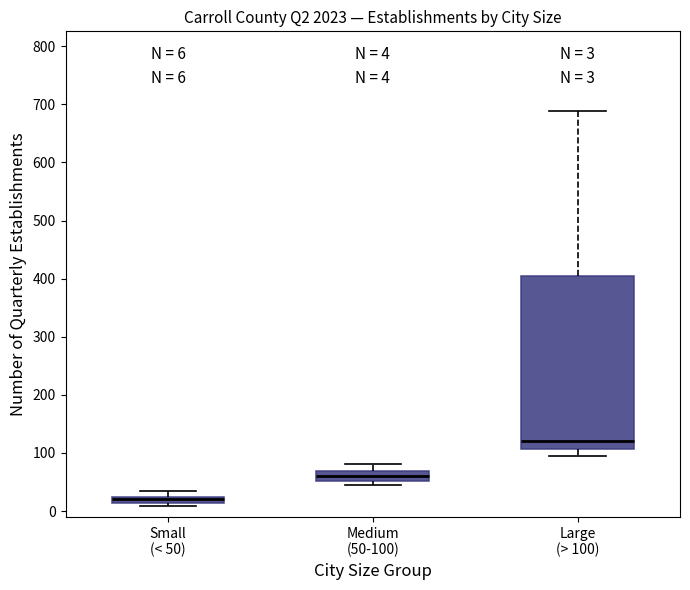

Comparing the boxes themselves (not the whiskers), which one is the tallest?

Large (> 100)